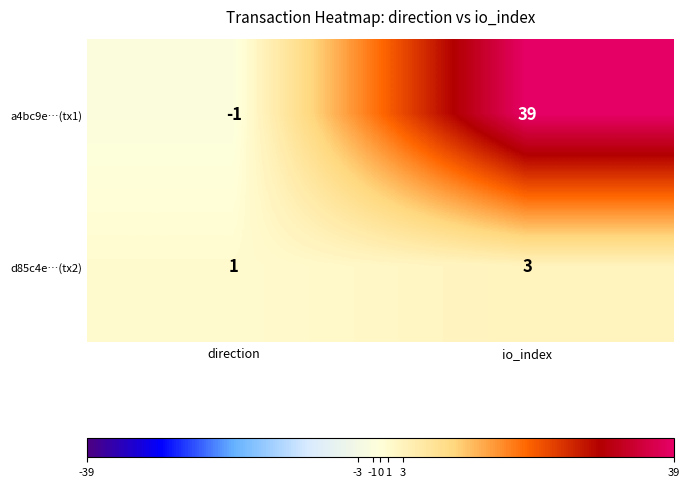

What is the sum of the a4bc9e…(tx1) values at io_index and direction?

38